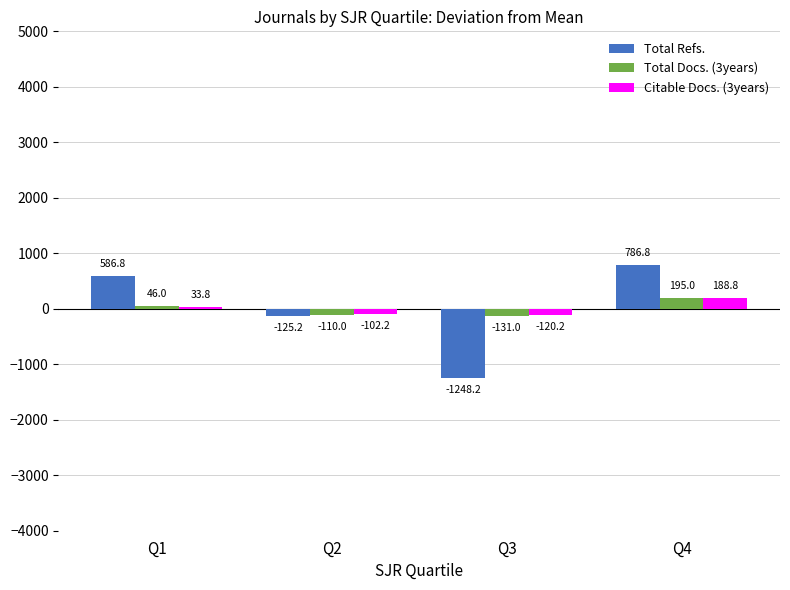

List the series in order of their peak value, lowest first.

Citable Docs. (3years), Total Docs. (3years), Total Refs.